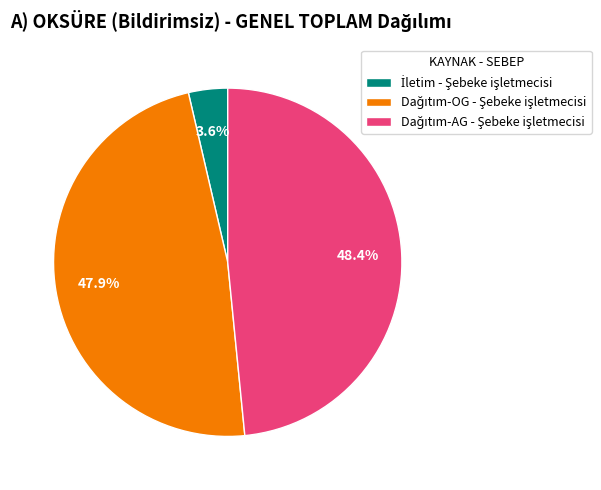

Is there any slice that represents more than half of the pie?

No